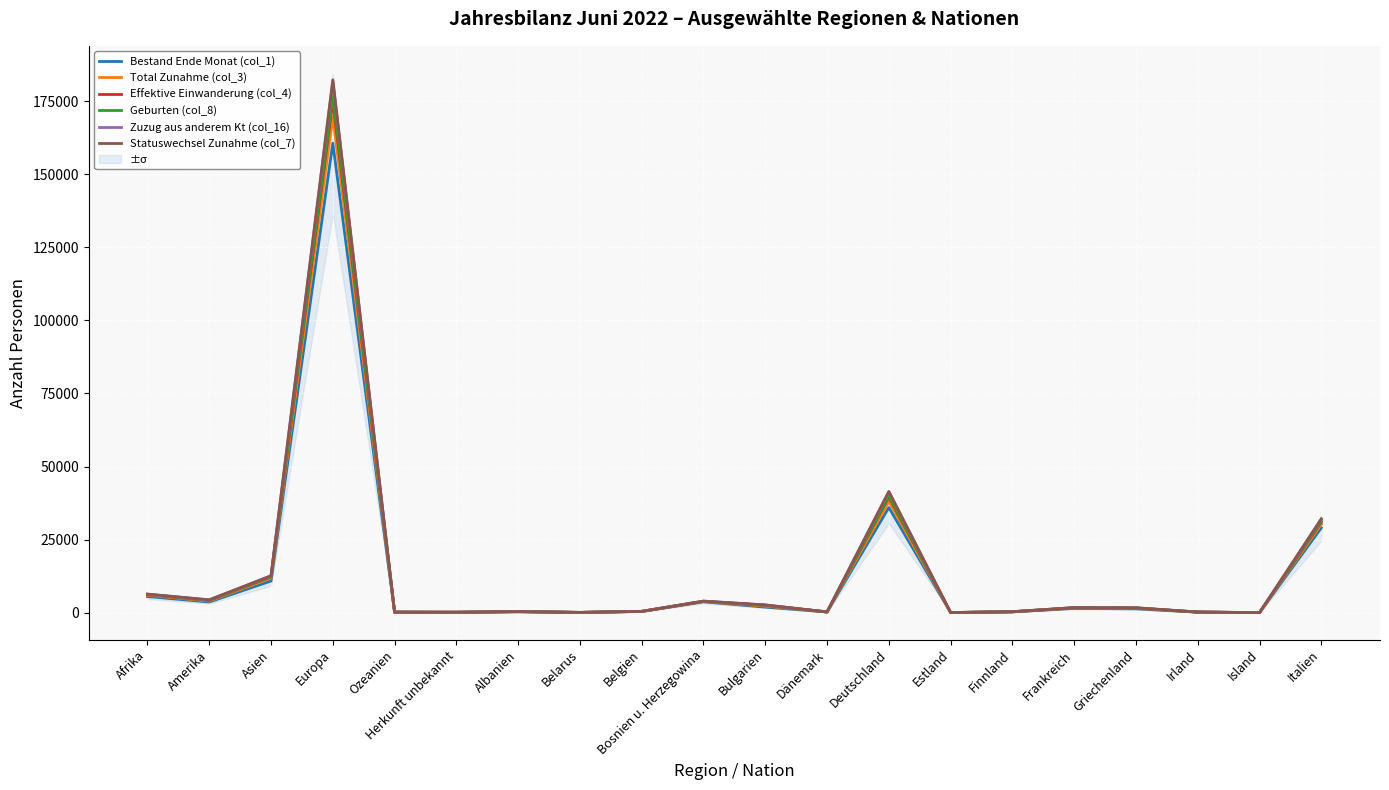

At which label is Total Zunahme (col_3) closest to 84837?

Deutschland